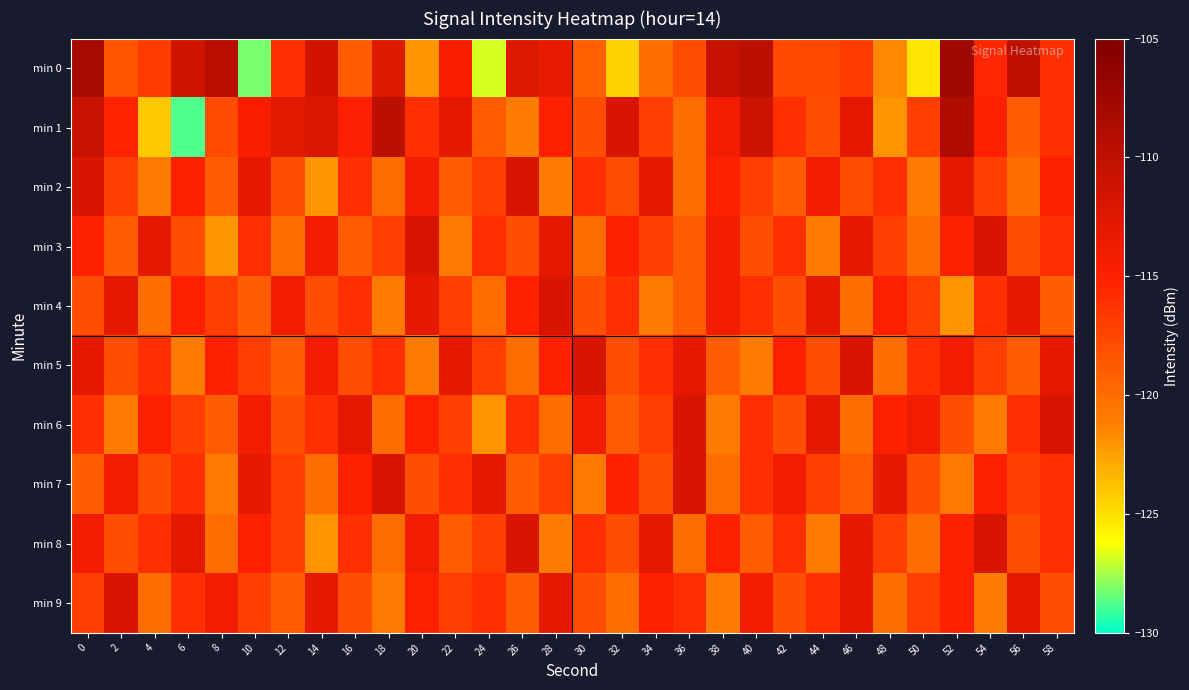

How many series are shown in this chart?

10